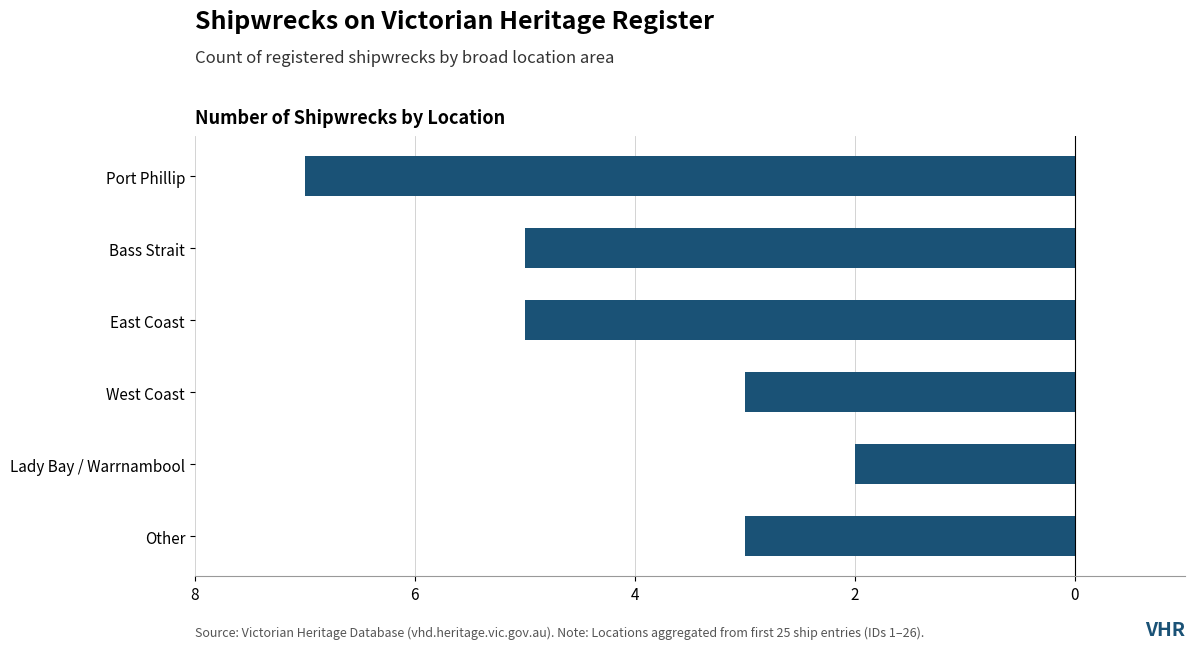

Does the chart contain any negative values?

Yes